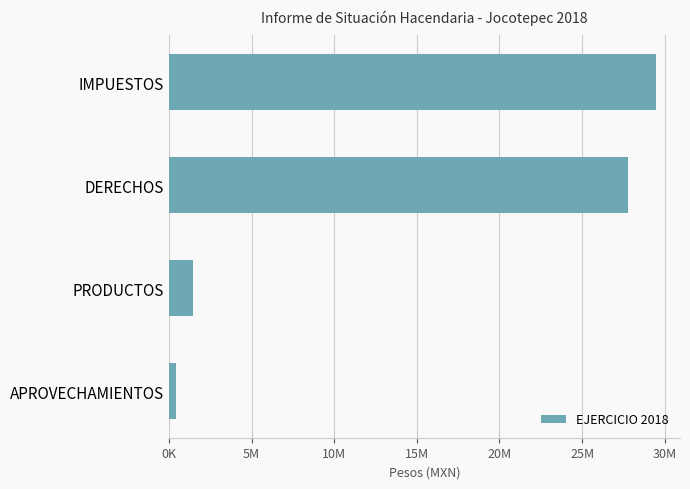

What is the minimum value shown in the chart?

397909